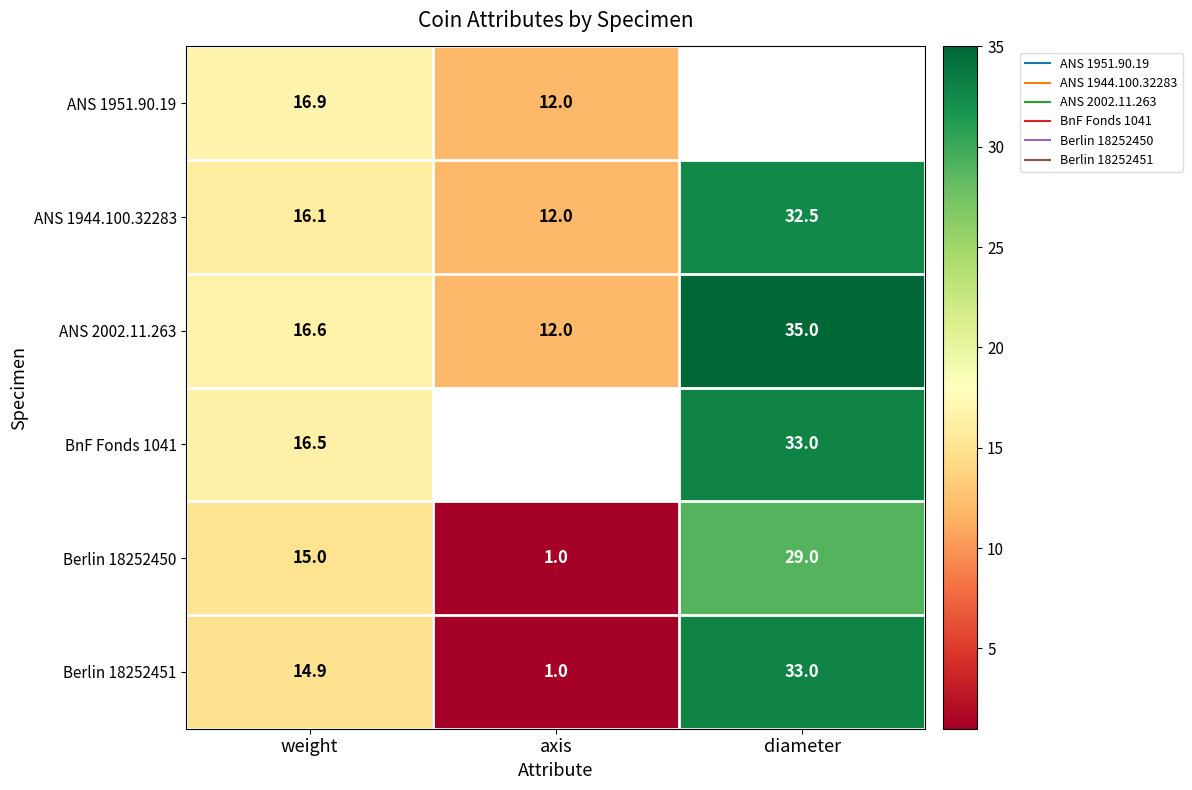

Is the value of ANS 1951.90.19 at axis greater than the value of Berlin 18252450 at weight?

No